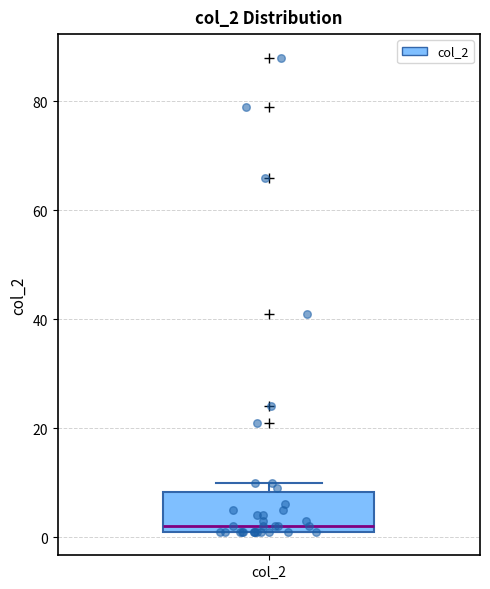

Where is the upper edge of the box for col_2 on the y-axis? The values are not printed on the chart, so give them approximately, as read against the axis.

8